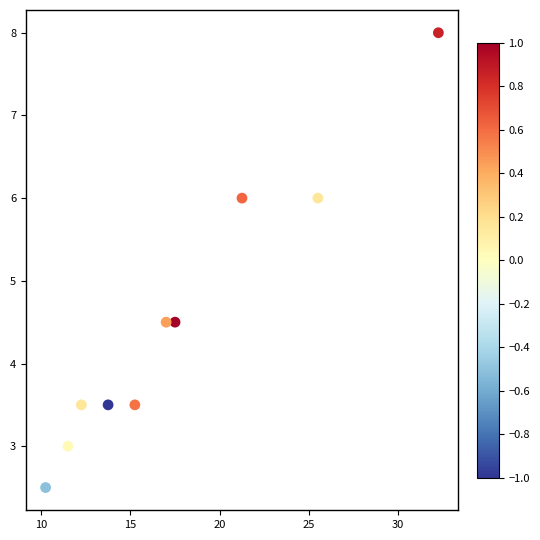

What is the range of Y values (max minus min)?

5.5